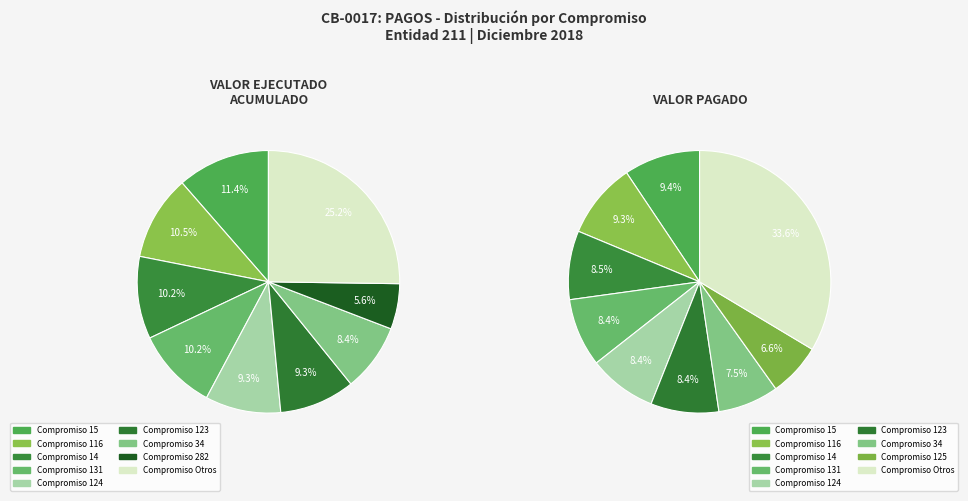

The 40 slice represents 17% of the pie. True or false?

False